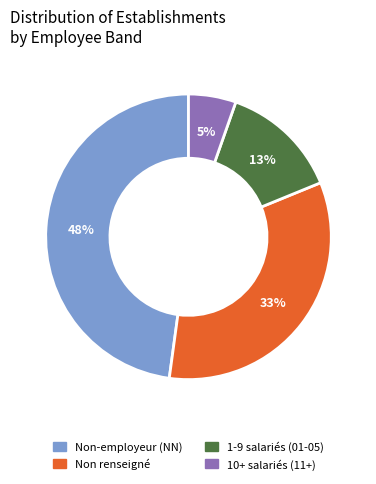

Is there a majority slice in this chart?

No